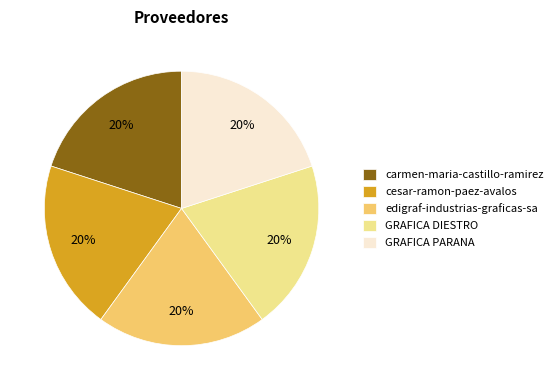

What is the ratio of the value at cesar-ramon-paez-avalos to the value at edigraf-industrias-graficas-sa?

1.0